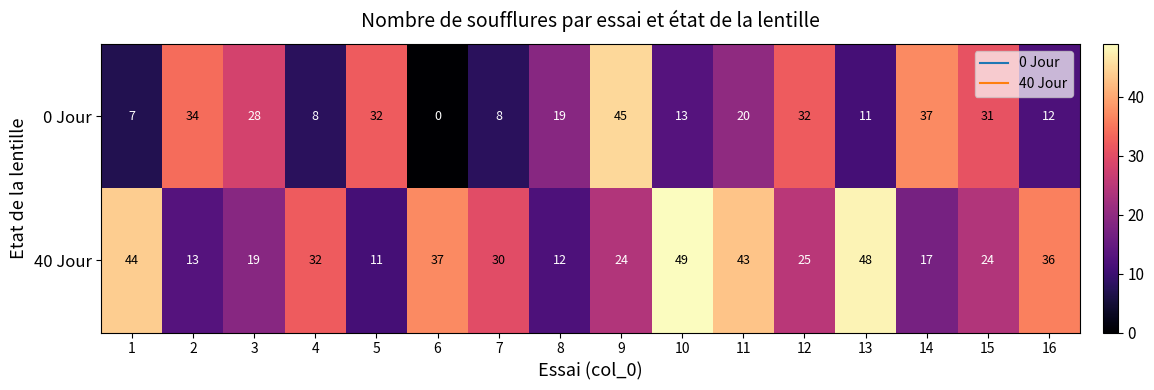

Rank the series at 7 from lowest to highest value.

0 Jour, 40 Jour